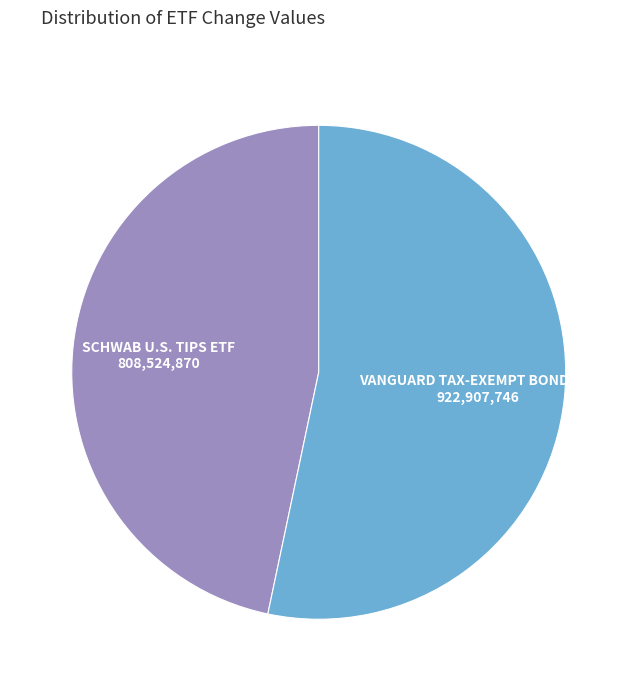

Count the number of slices in the pie.

2